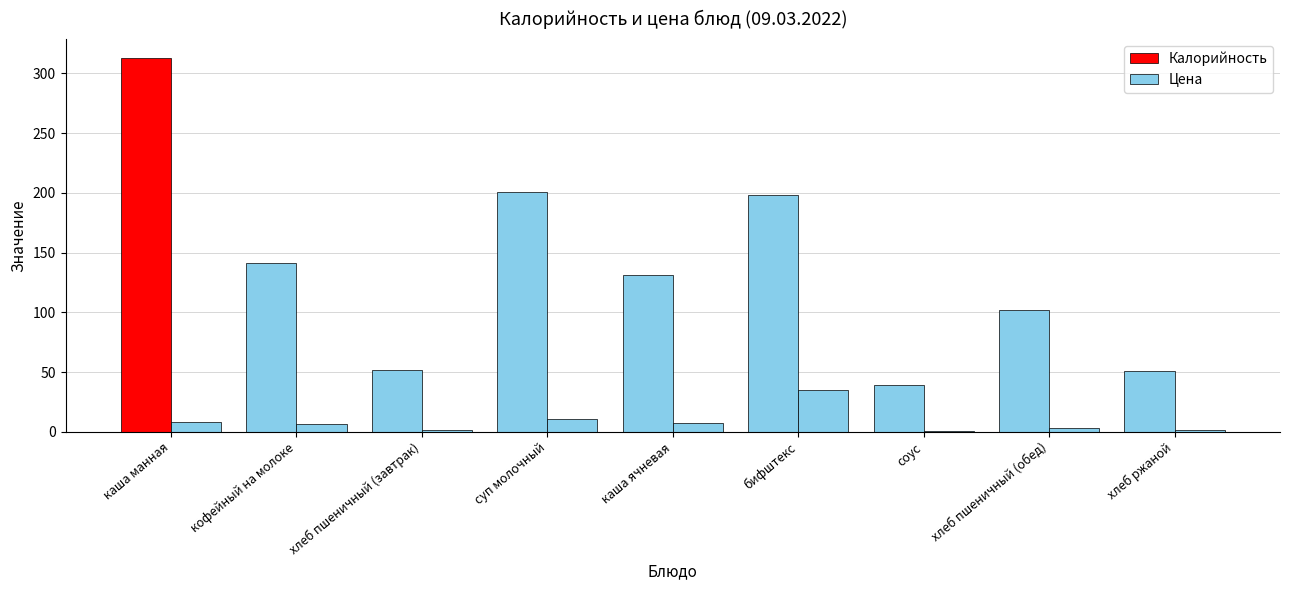

How many data points in Цена are above 6?

5